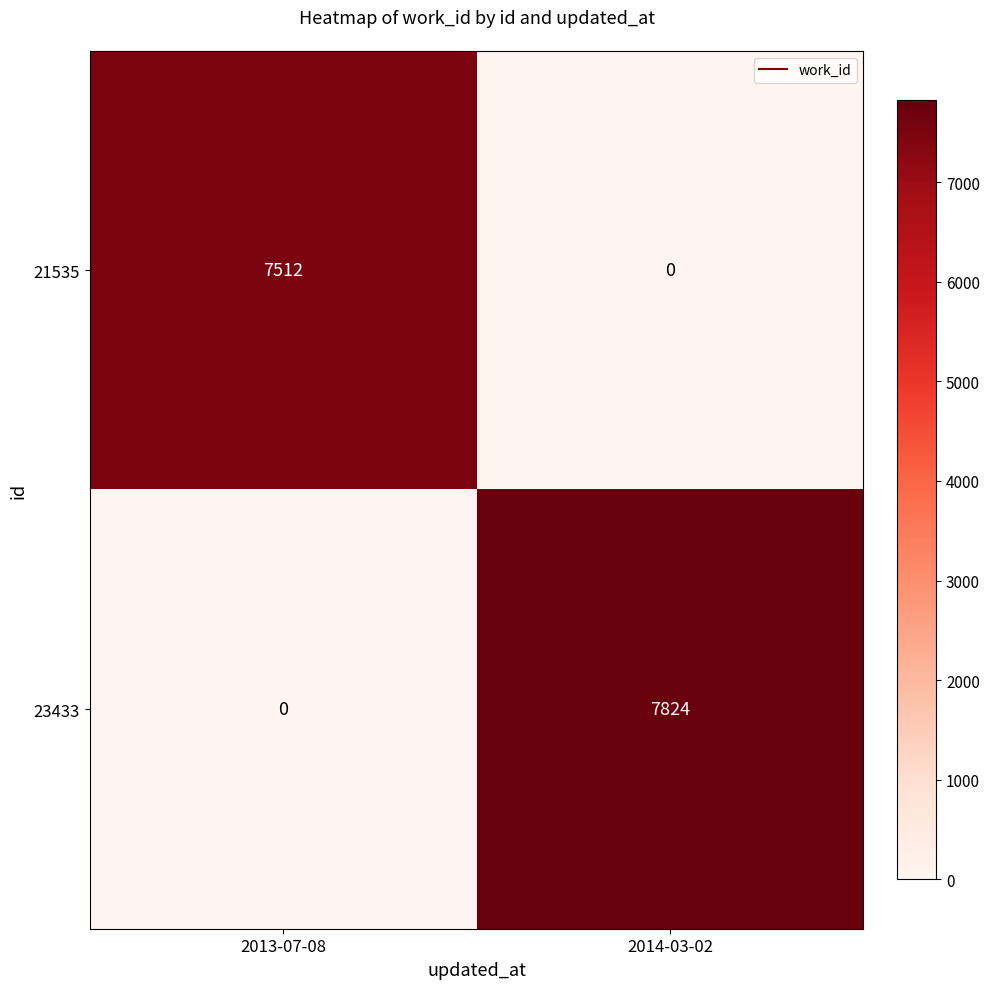

Between 2013-07-08 and 2014-03-02, which series saw the biggest shift?

23433